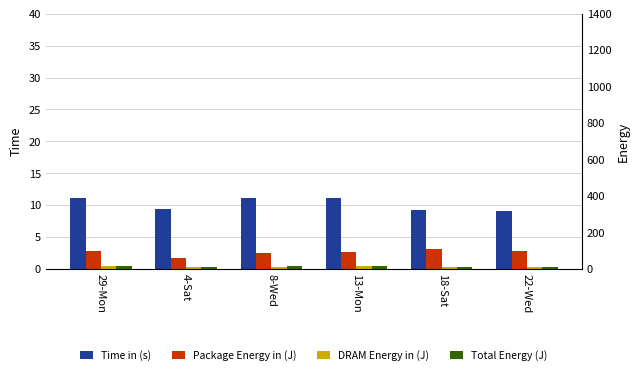

How many bars are there in total?

24